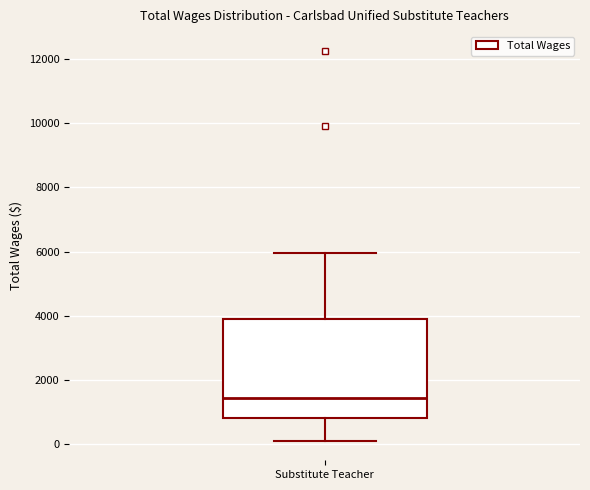

Transcribe this box plot: give where the median line is, the range the box spans, and where the two whiskers end, as read against the y-axis. The values are not printed on the chart, so give them approximately, as read against the axis.

median 1400, box 800 to 3800, whiskers 200 to 6000